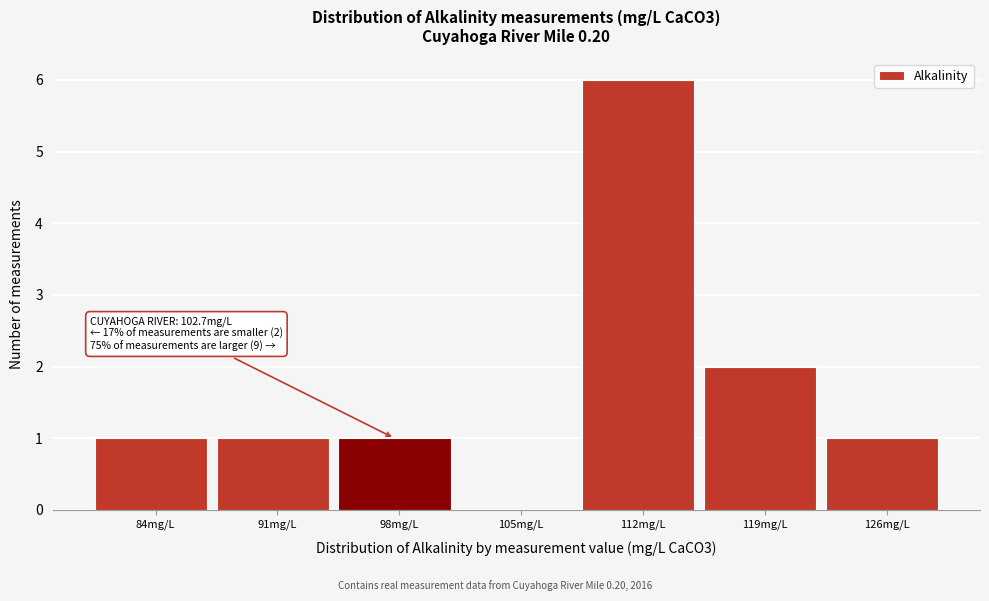

Reading left to right, extract all data points from this chart.

84mg/L=1	91mg/L=1	98mg/L=1	105mg/L=0	112mg/L=6	119mg/L=2	126mg/L=1